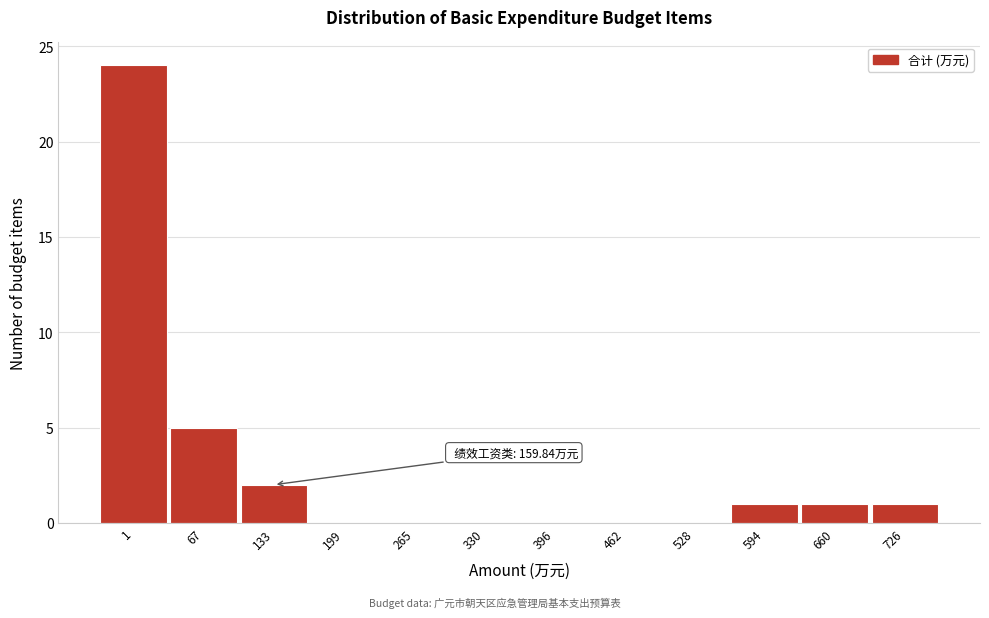

Reading right to left, list all the values displayed in this chart.

726=1	660=1	594=1	528=0	462=0	396=0	330=0	265=0	199=0	133=2	67=5	1=24